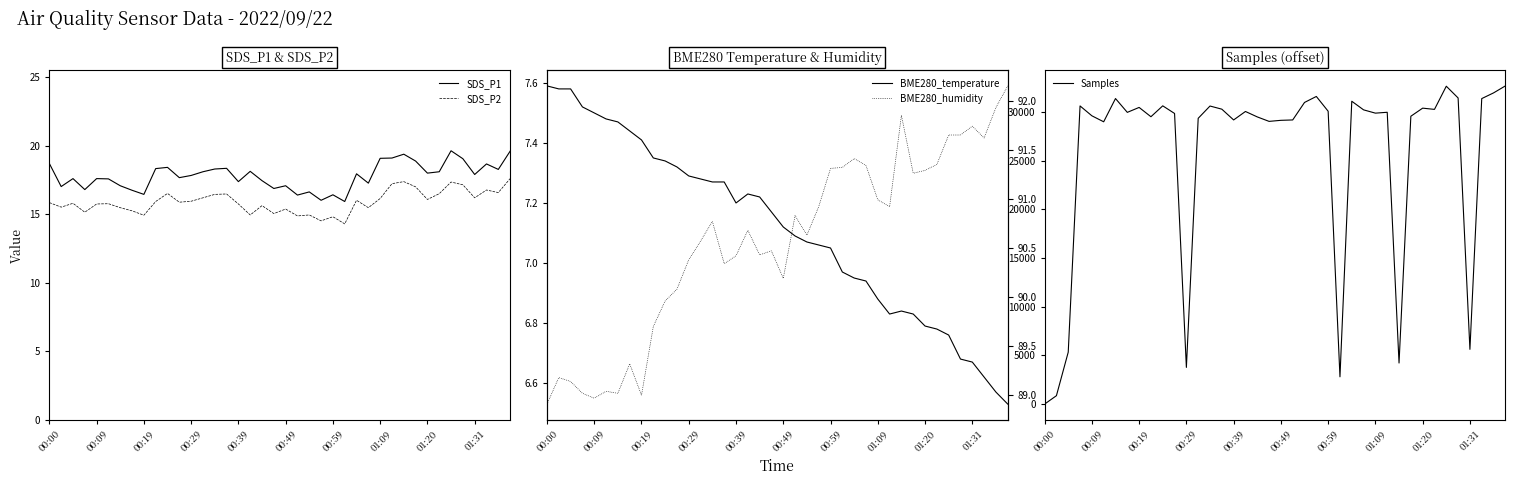

True or false: SDS_P2 and SDS_P1 cross at least once.

False